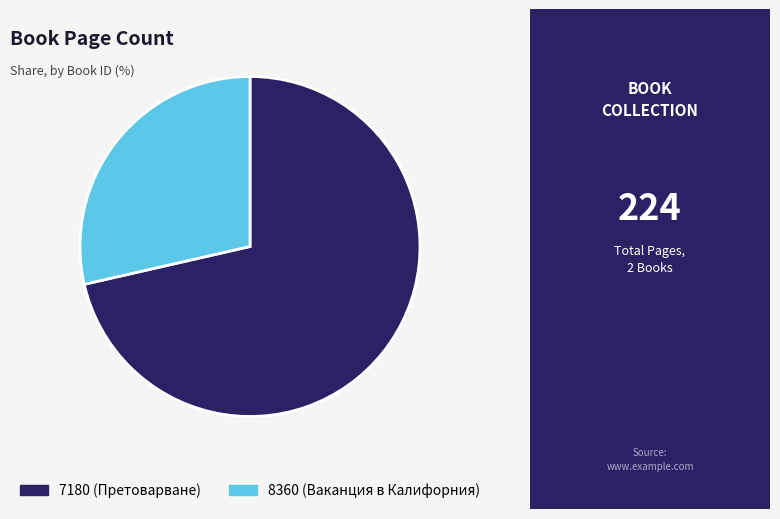

Is it true that 7180 is 86% of the pie?

False